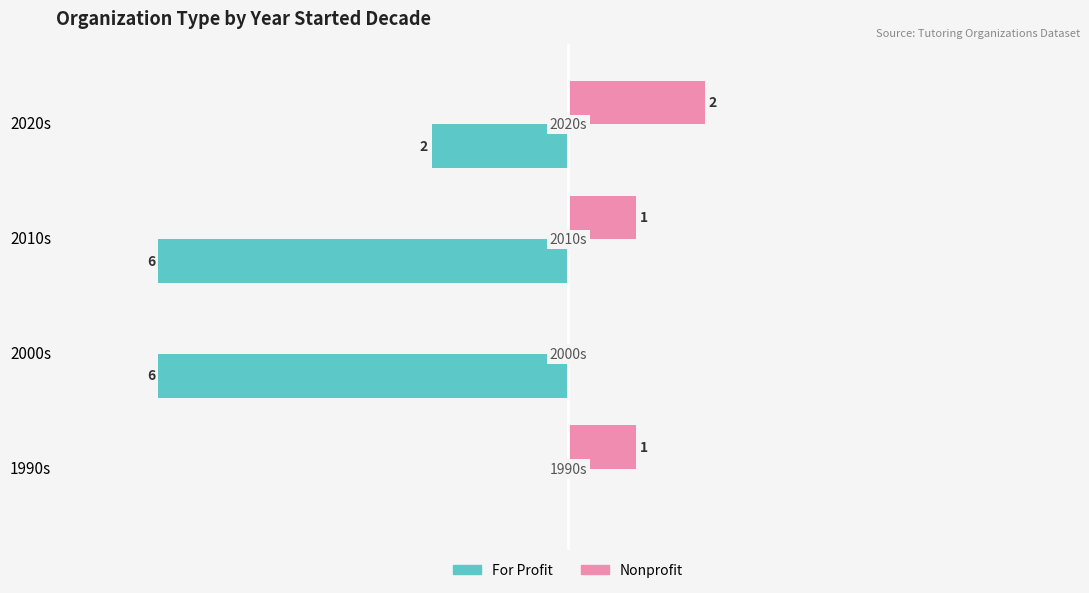

At which label is For Profit closest to -3?

2020s